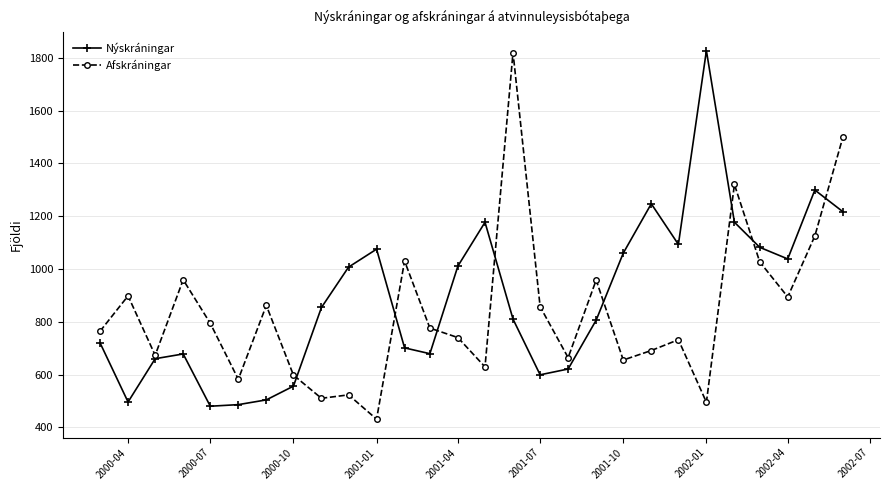

What is the value of the Nýskráningar point at the 8th from the left?

556